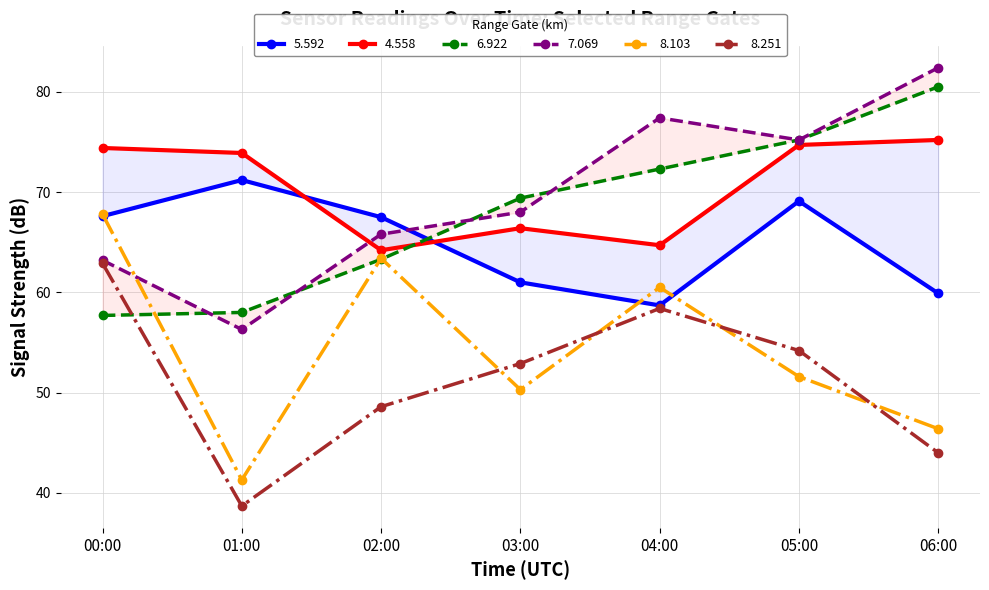

The value of 8.251 at 02:00 is 48.6. True or false?

True